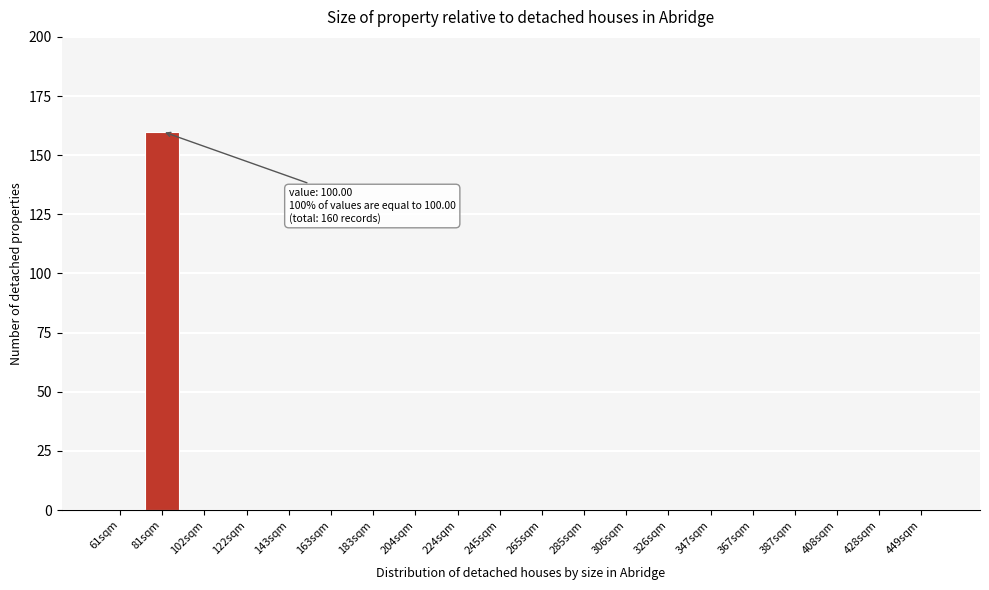

Reading left to right, what are all the values shown in this chart?

61sqm=0	81sqm=160	102sqm=0	122sqm=0	143sqm=0	163sqm=0	183sqm=0	204sqm=0	224sqm=0	245sqm=0	265sqm=0	285sqm=0	306sqm=0	326sqm=0	347sqm=0	367sqm=0	387sqm=0	408sqm=0	428sqm=0	449sqm=0